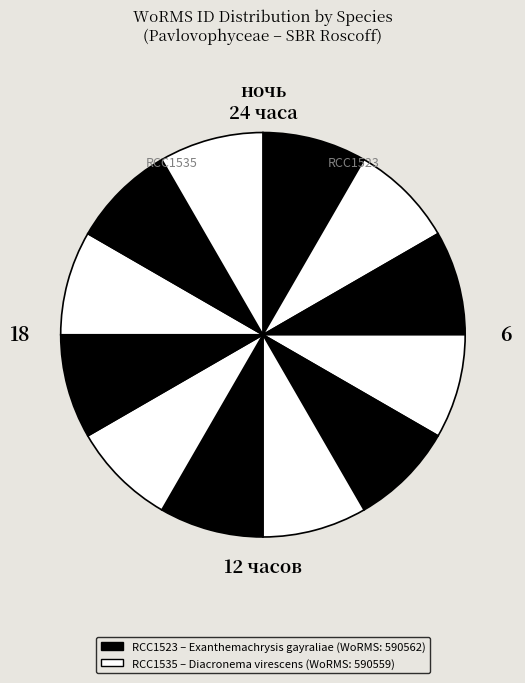

What is the largest slice in the pie chart?

Exanthemachrysis gayraliae